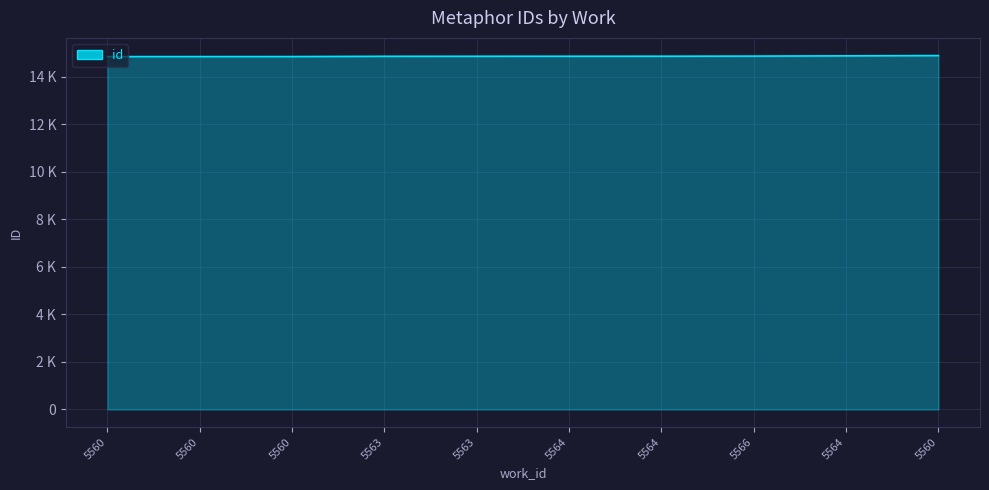

What is the label of the 5th point from the right?

5564